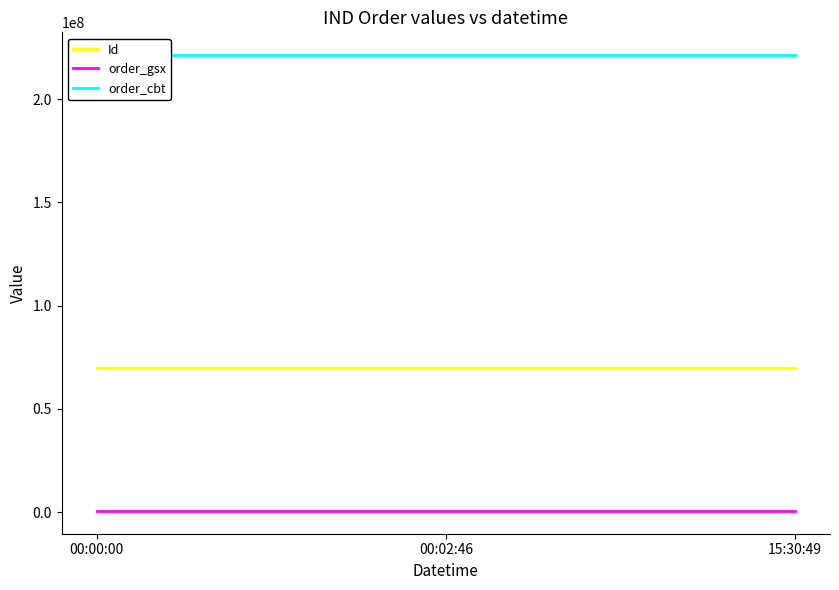

True or false: Id has a value of 69878028 at 00:02:46.

True